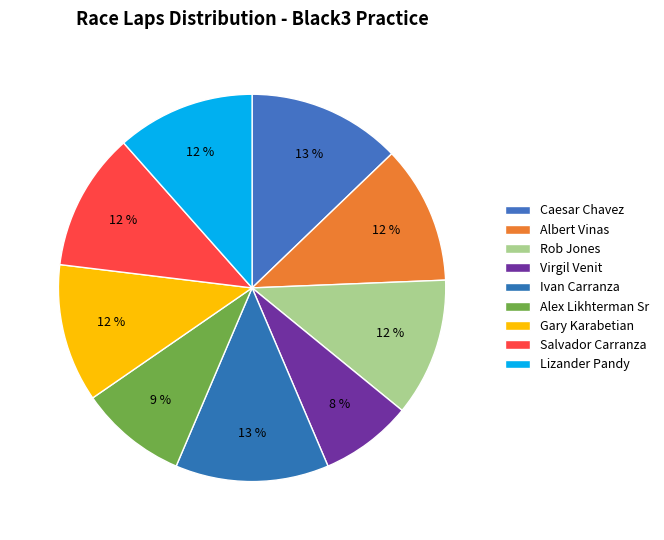

How many slices are in this pie chart?

9